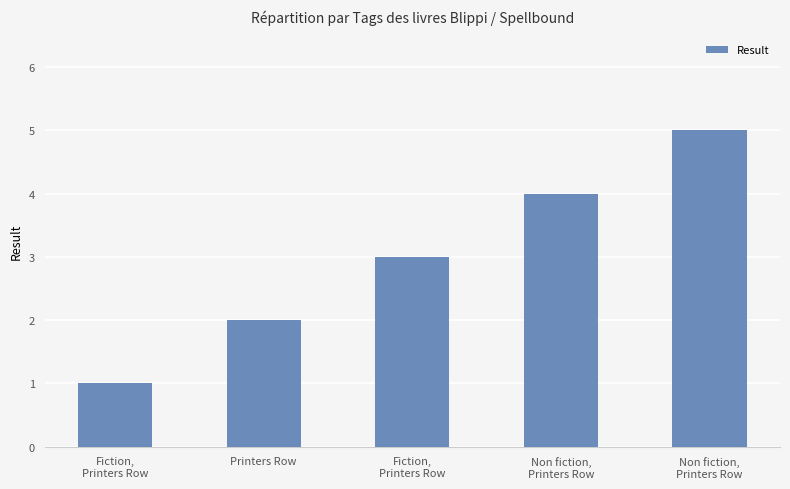

Where does the data first go above 3?

Non fiction,
Printers Row